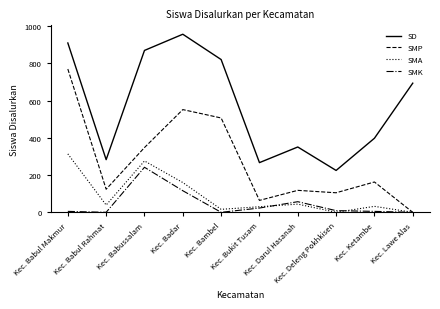

True or false: SMP and SD intersect in this chart.

False